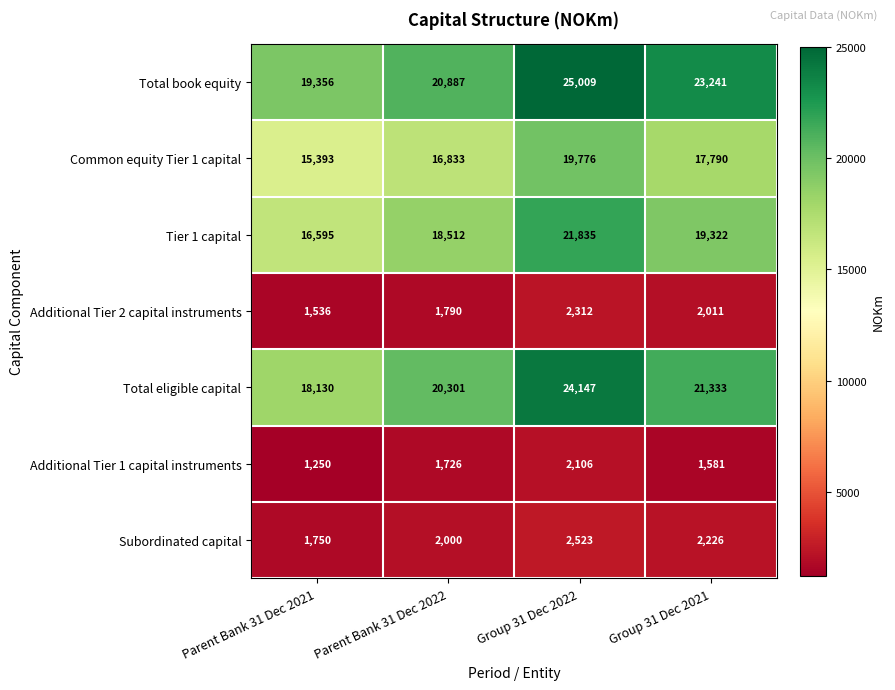

What is the approximate value of Common equity Tier 1 capital at Parent Bank 31 Dec 2022, to the nearest 50?

16850